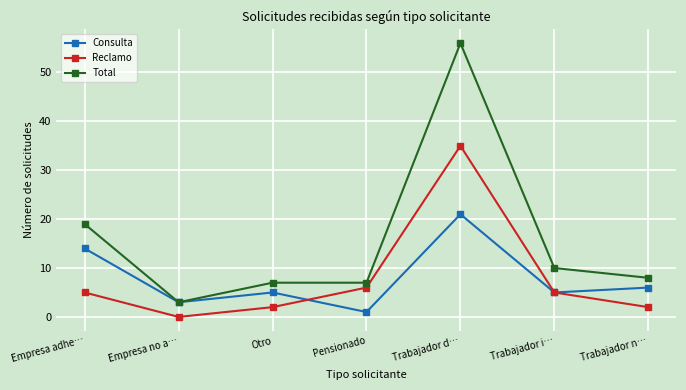

What is the difference between the highest and lowest values at Trabajador i…?

5